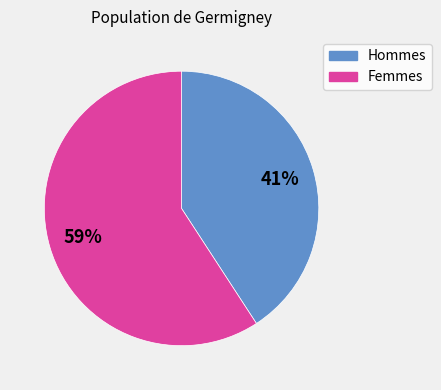

Is there a majority slice in this chart?

Yes